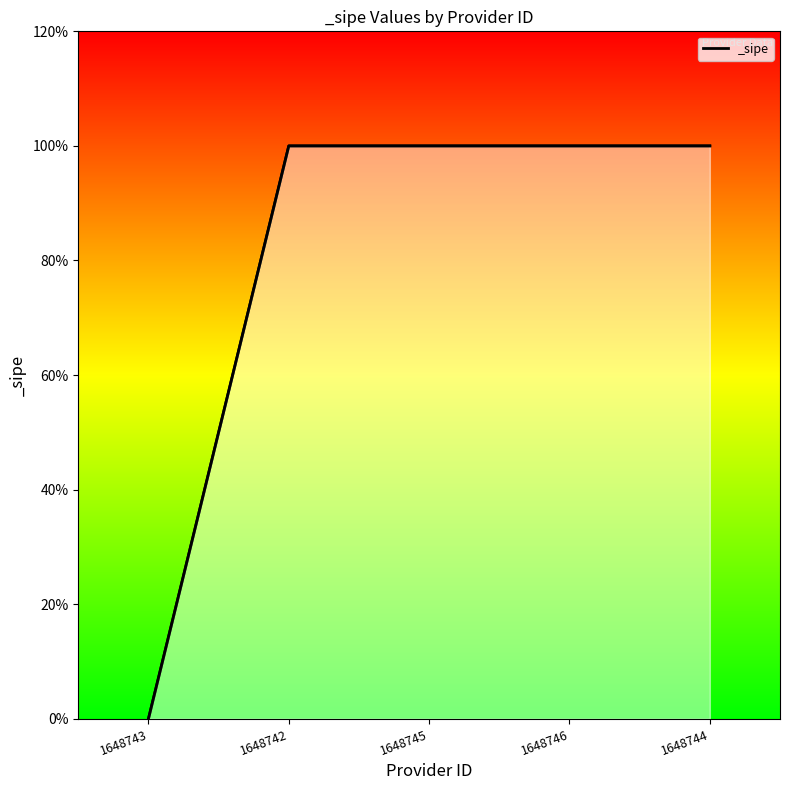

List the labels in order of value, smallest first.

1648743, 1648742, 1648745, 1648746, 1648744